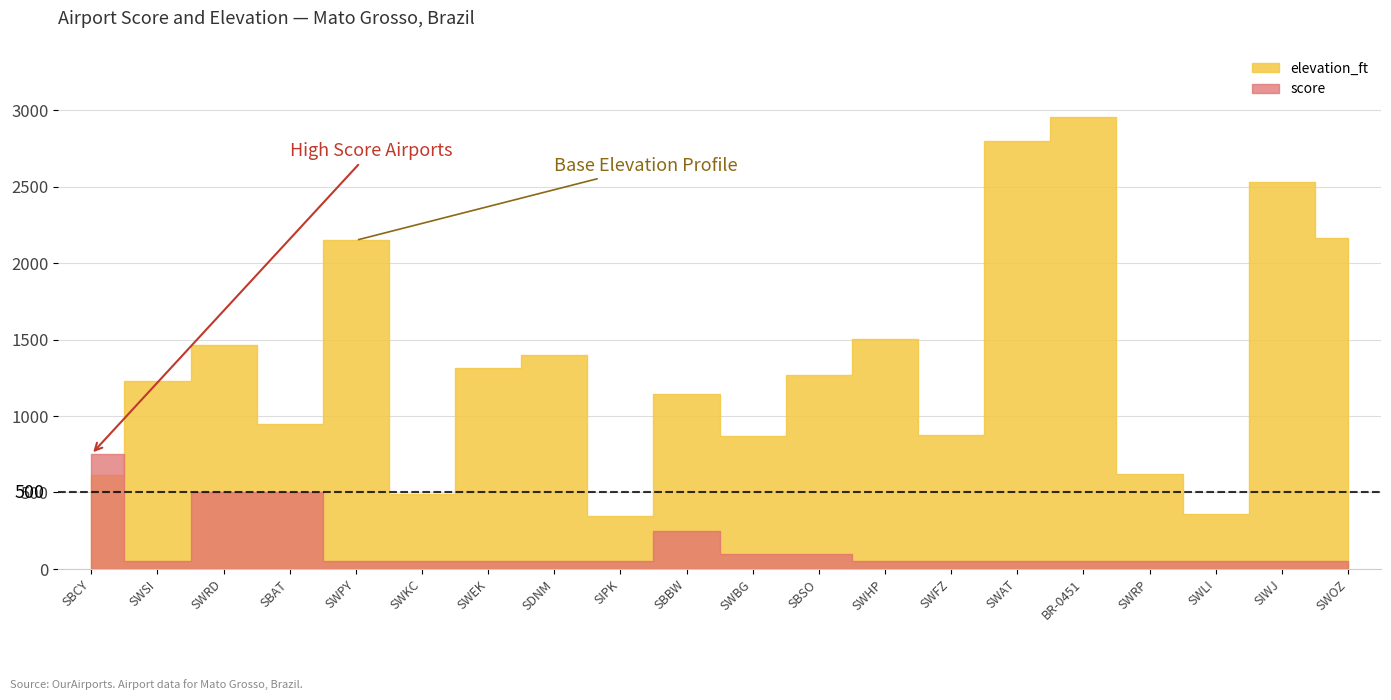

The value of elevation_ft at SWRP is 908. True or false?

False